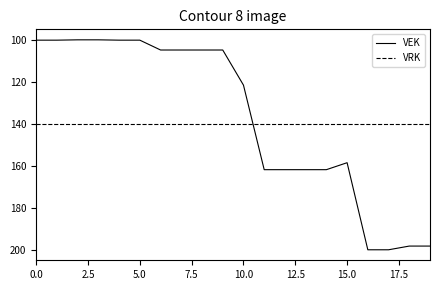

True or false: VRK and VEK cross at least once.

True